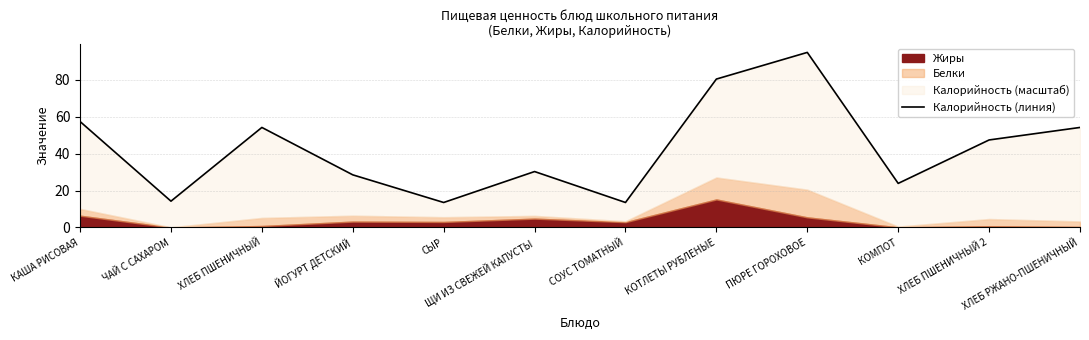

Is it true that the value at КОТЛЕТЫ РУБЛЕНЫЕ is 80.4?

True